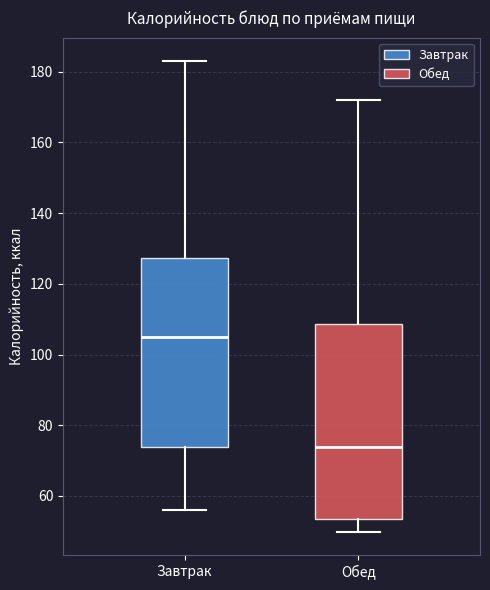

Where does the median line of the box for Завтрак sit on the y-axis? The values are not printed on the chart, so give them approximately, as read against the axis.

106